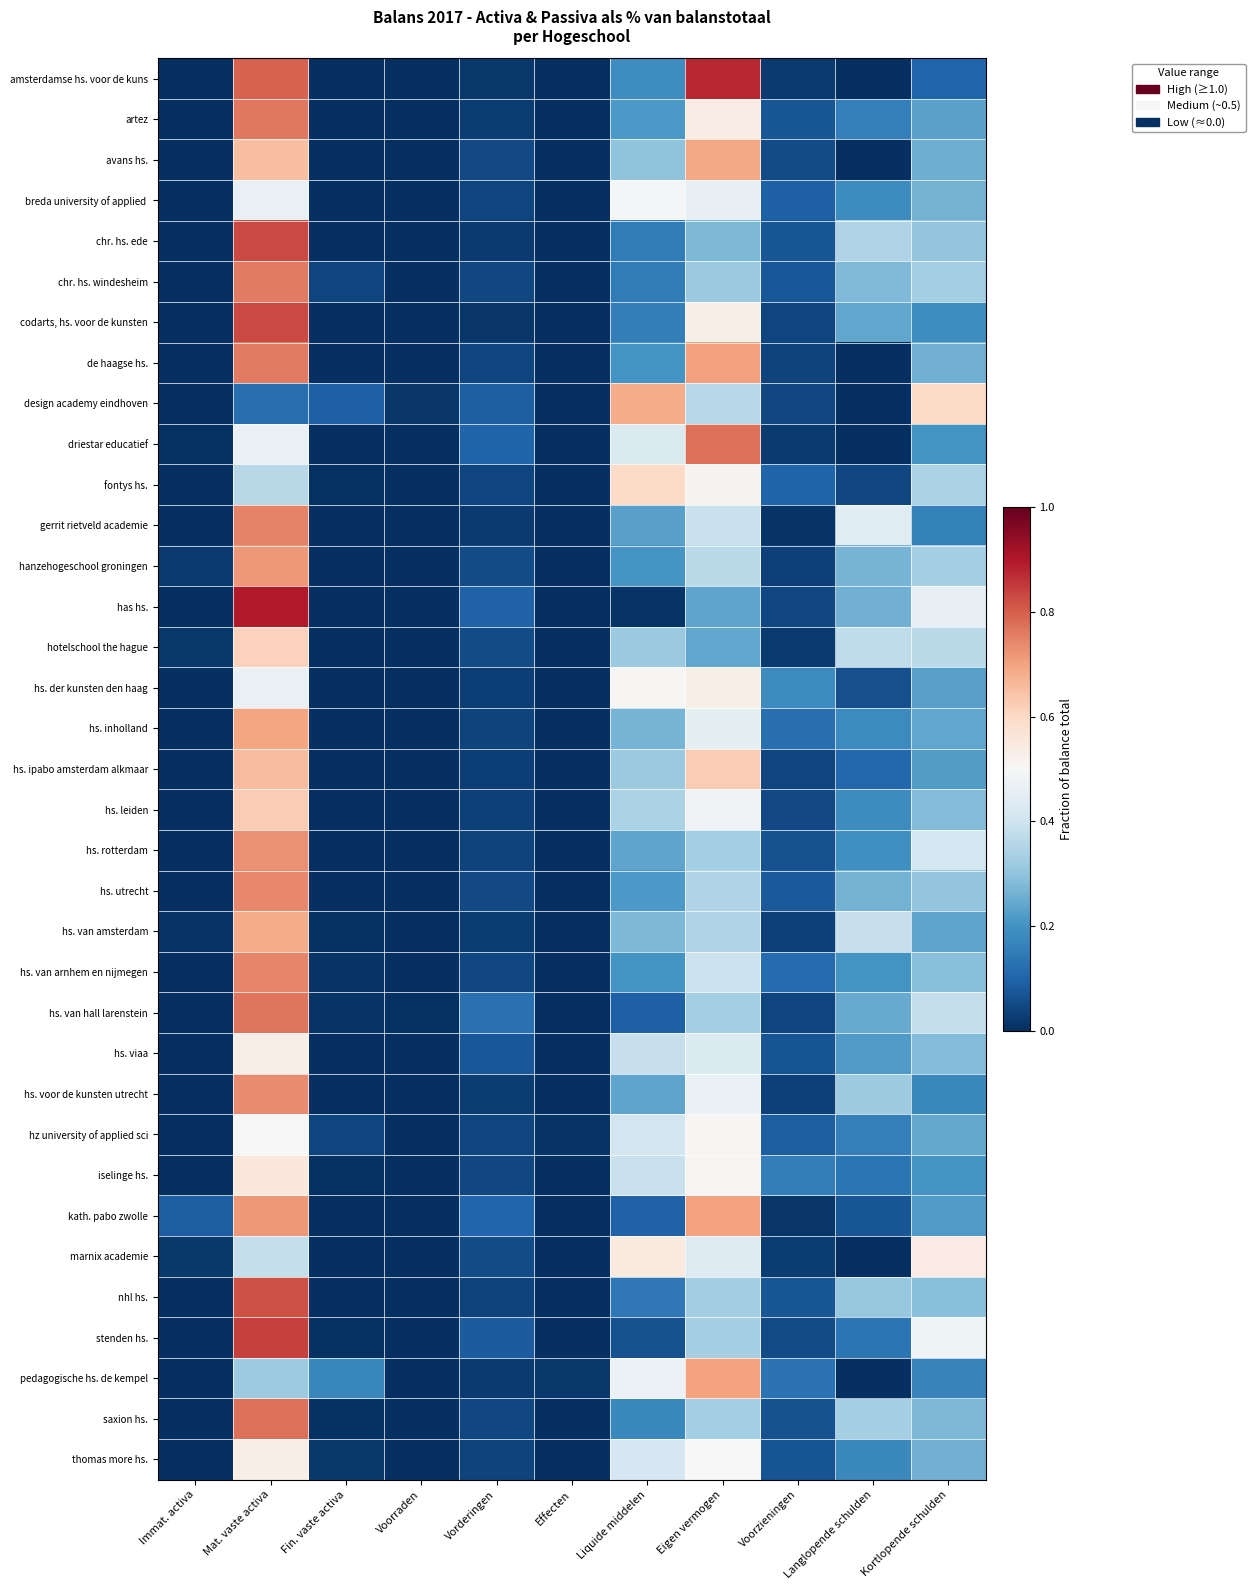

Rank the series by their maximum value, from highest to lowest.

has hs., amsterdamse hs. voor de kuns, stenden hs., codarts, hs. voor de kunsten, chr. hs. ede, nhl hs., driestar educatief, saxion hs., hs. van hall larenstein, artez, de haagse hs., chr. hs. windesheim, gerrit rietveld academie, hs. van arnhem en nijmegen, hs. utrecht, hs. voor de kunsten utrecht, hs. rotterdam, hanzehogeschool groningen, kath. pabo zwolle, pedagogische hs. de kempel, hs. inholland, avans hs., hs. van amsterdam, design academy eindhoven, hs. ipabo amsterdam alkmaar, hs. leiden, hotelschool the hague, fontys hs., iselinge hs., marnix academie, hs. viaa, hs. der kunsten den haag, thomas more hs., hz university of applied sci, breda university of applied